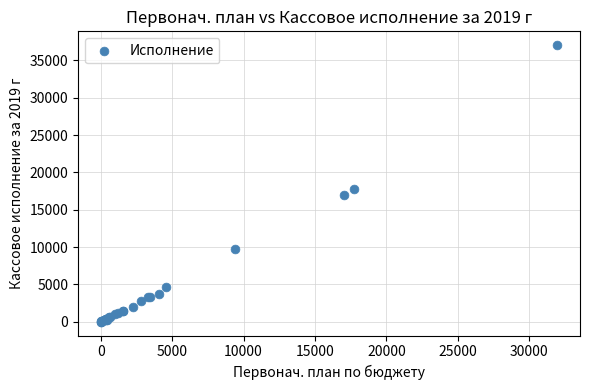

What Y value in the scatter plot is closest to 18525?

17815.9